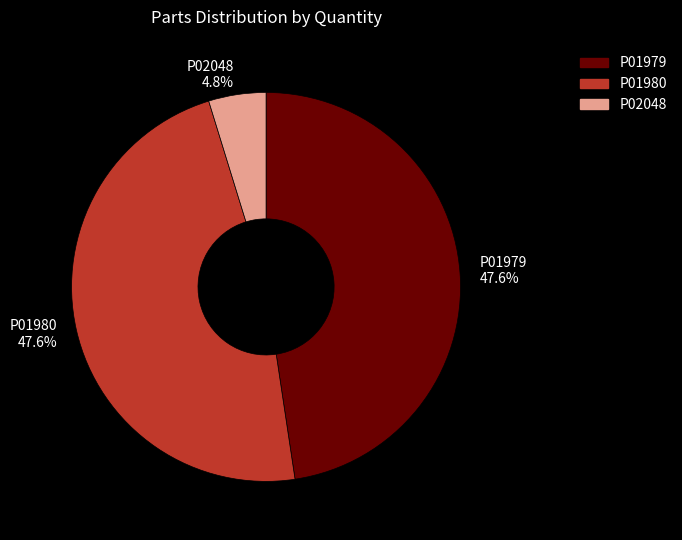

How many segments does this pie chart have?

3